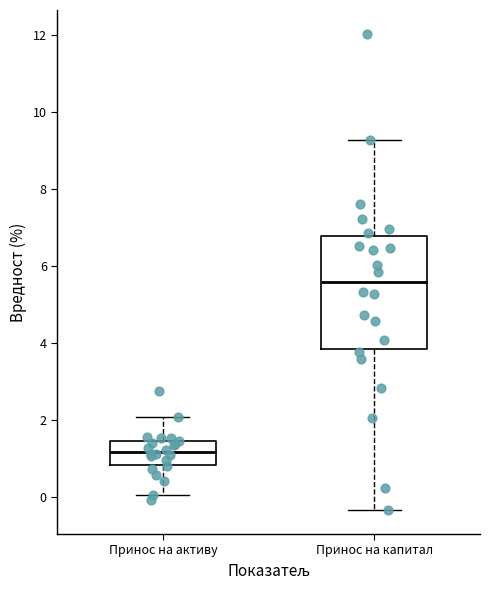

Reading left to right, transcribe this box plot: for each box, give where its median line is, the range the box spans, and where its two whiskers end, as read against the y-axis. The values are not printed on the chart, so give them approximately, as read against the axis.

Принос на активу: median 1.2, box 0.8 to 1.4, whiskers 0.0 to 2.0
Принос на капитал: median 5.6, box 3.8 to 6.8, whiskers -0.4 to 9.2